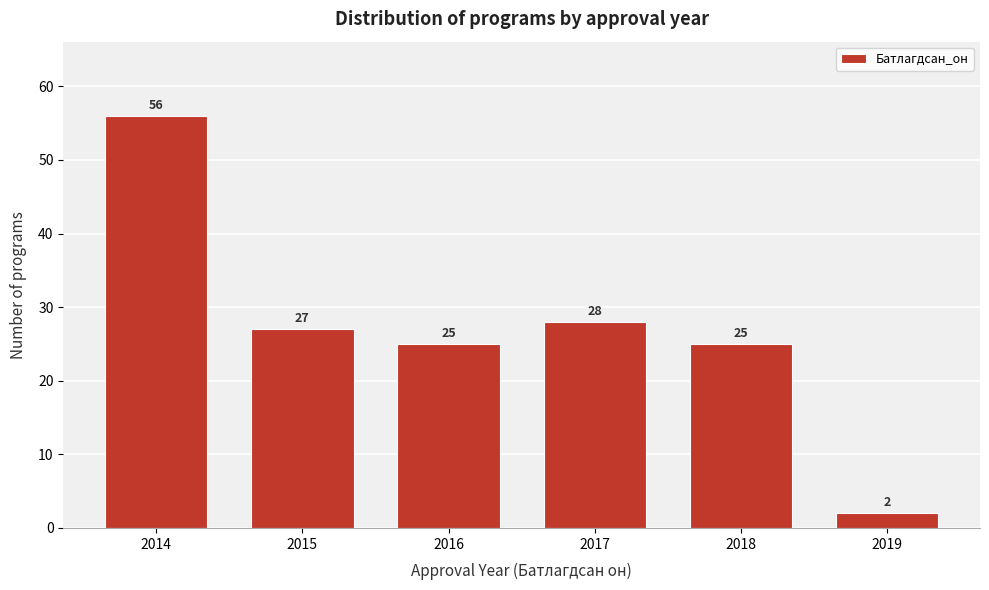

Reading left to right, extract all data points from this chart.

2014=56	2015=27	2016=25	2017=28	2018=25	2019=2